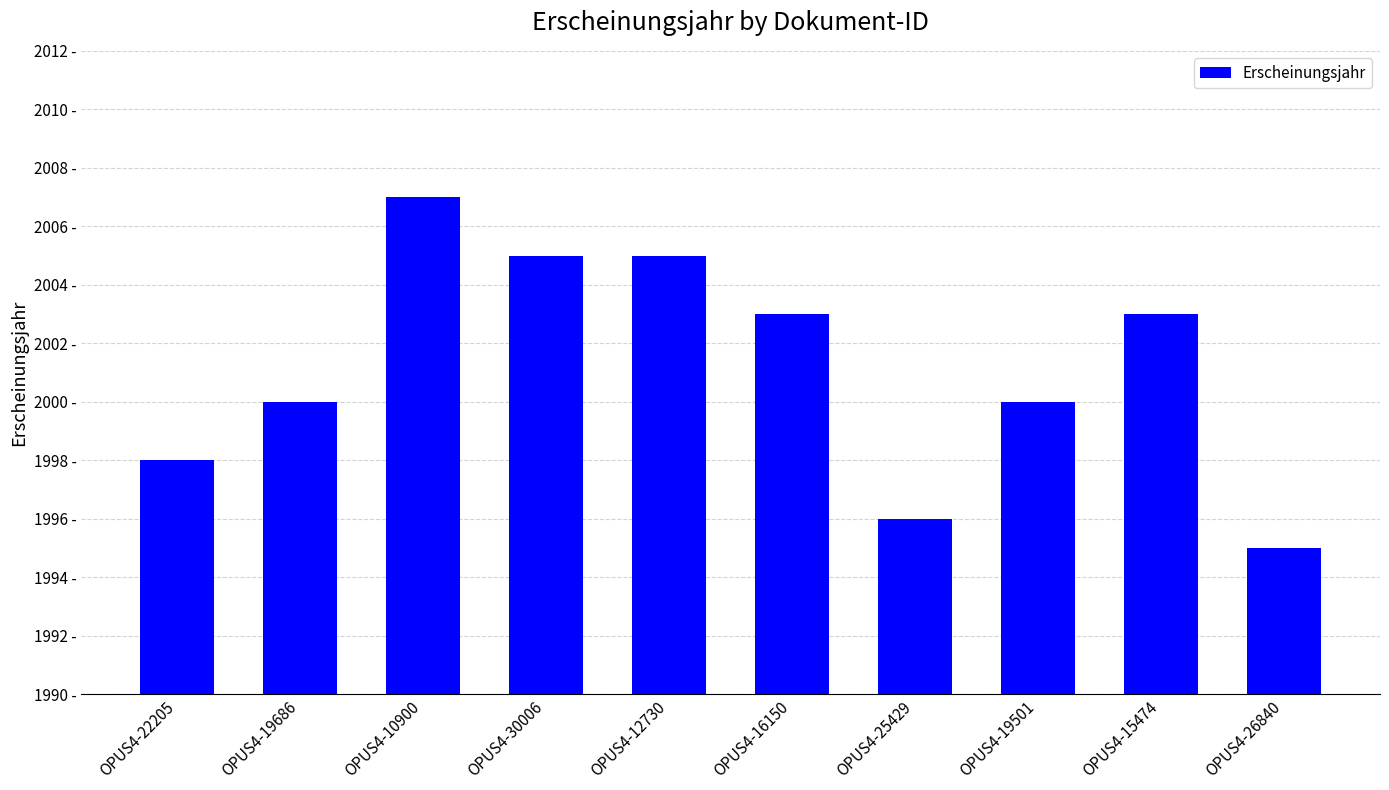

Which category has the highest value across all series?

OPUS4-10900